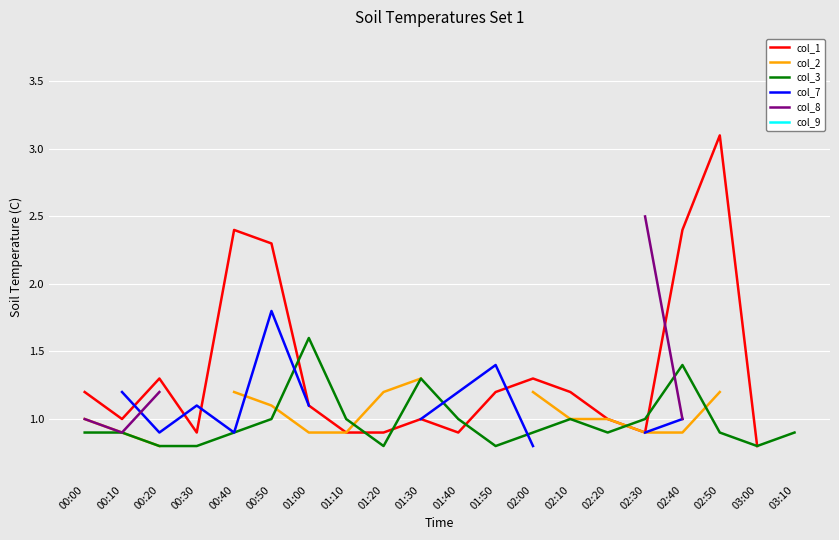

Between 01:00 and 00:30, which is larger?

01:00